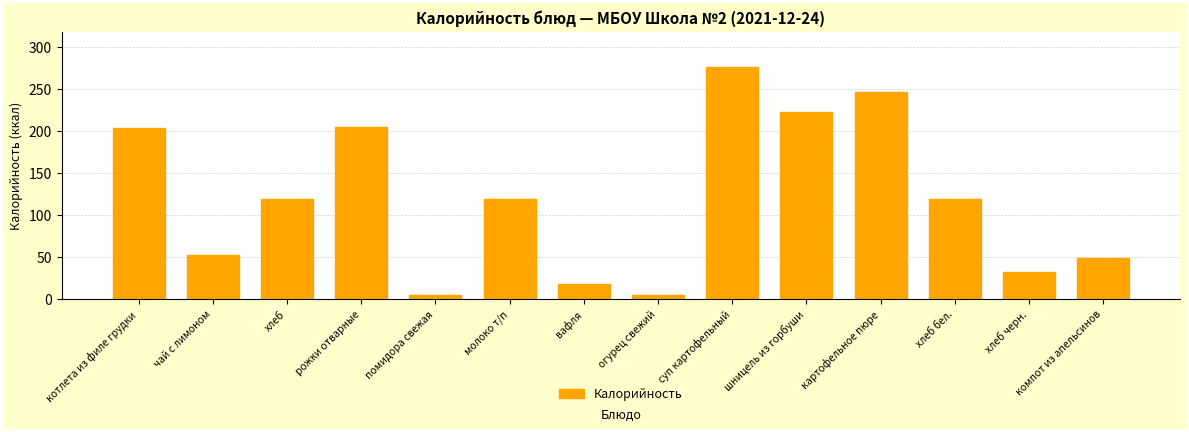

What is the change in value from котлета из филе грудки to хлеб?

-84.8